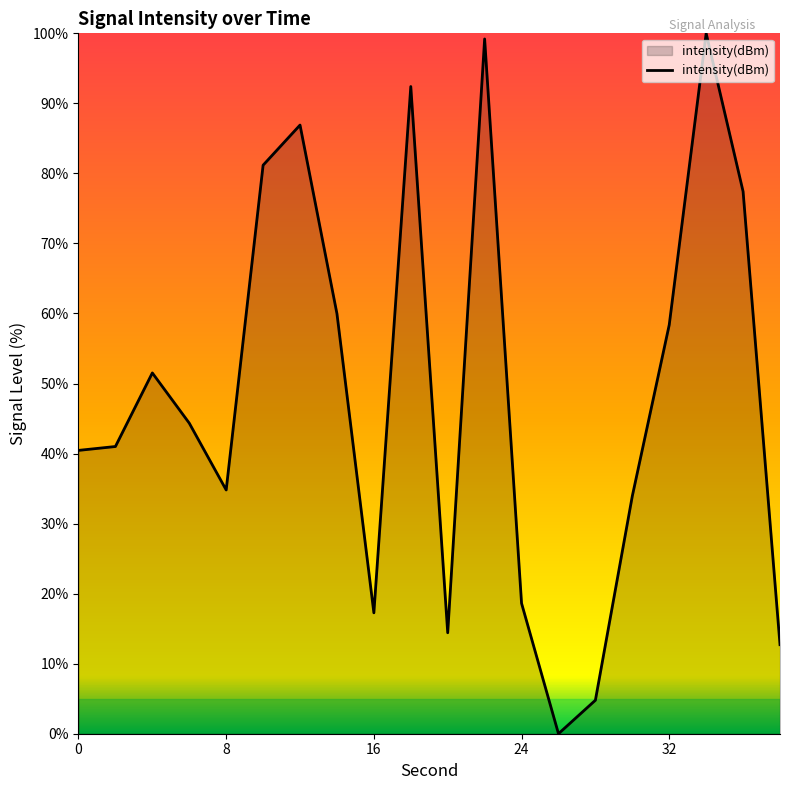

What is the maximum value shown in the chart?

100.0